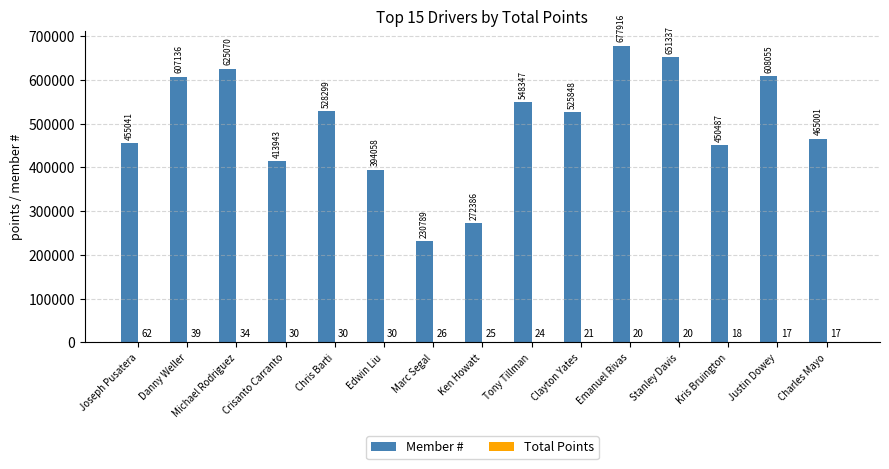

The Member # series shows 609447 at Kris Bruington. True or false?

False